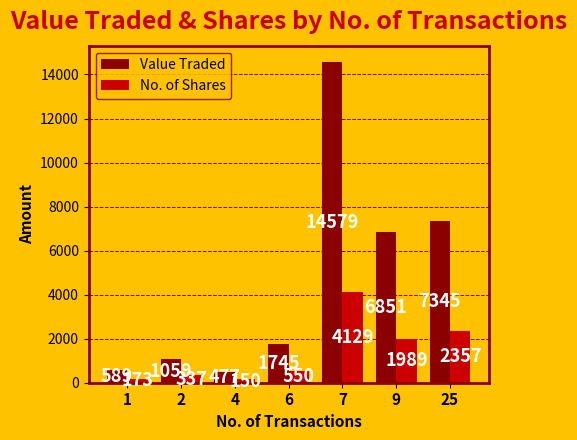

Are the bars horizontal?

No